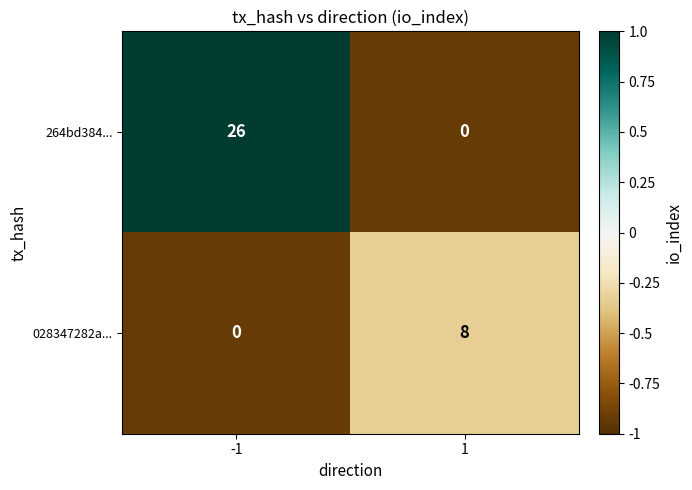

Reading left to right, extract all data points from this chart.

264bd384...: 26	0
028347282a...: 0	8